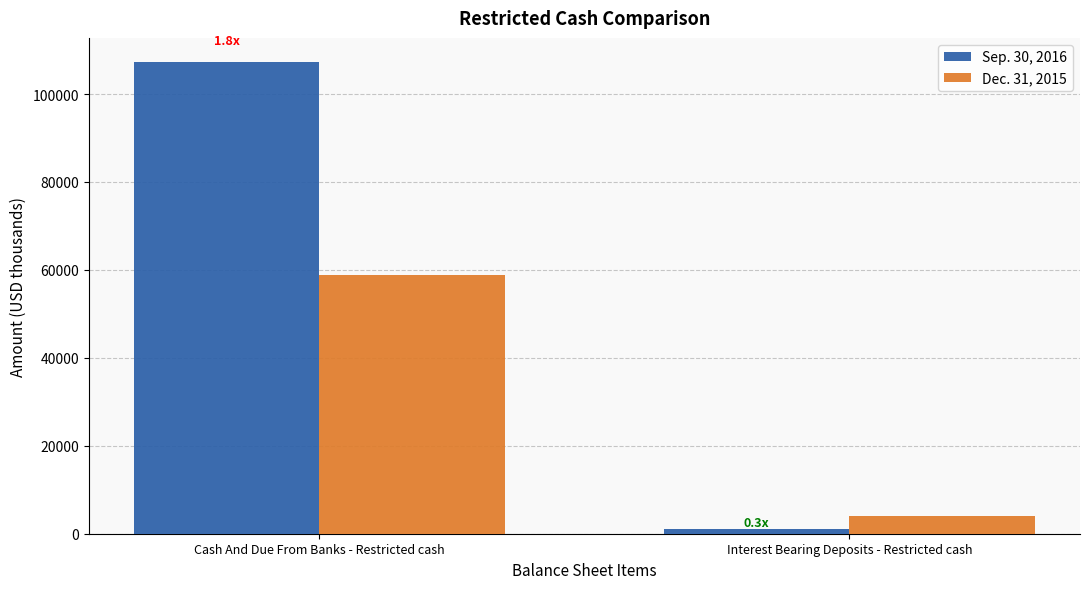

Reading left to right, list all the values displayed in this chart.

Sep. 30, 2016: Cash And Due From Banks - Restricted cash=107399	Interest Bearing Deposits - Restricted cash=1004
Dec. 31, 2015: Cash And Due From Banks - Restricted cash=58813	Interest Bearing Deposits - Restricted cash=3938